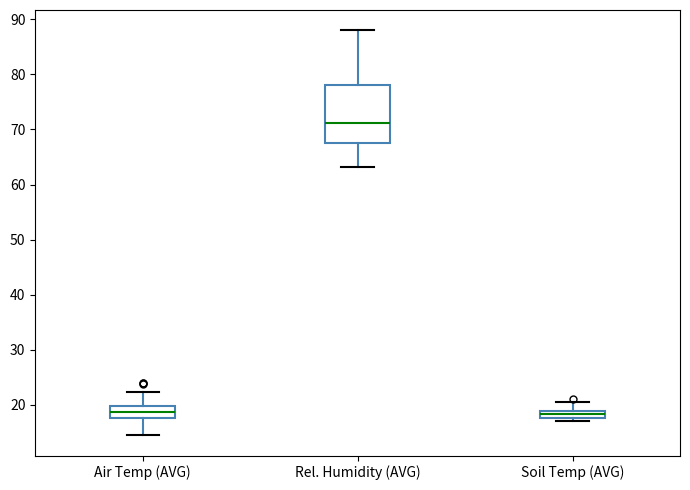

Where does the upper whisker of the box for Soil Temp (AVG) end on the y-axis? The values are not printed on the chart, so give them approximately, as read against the axis.

21